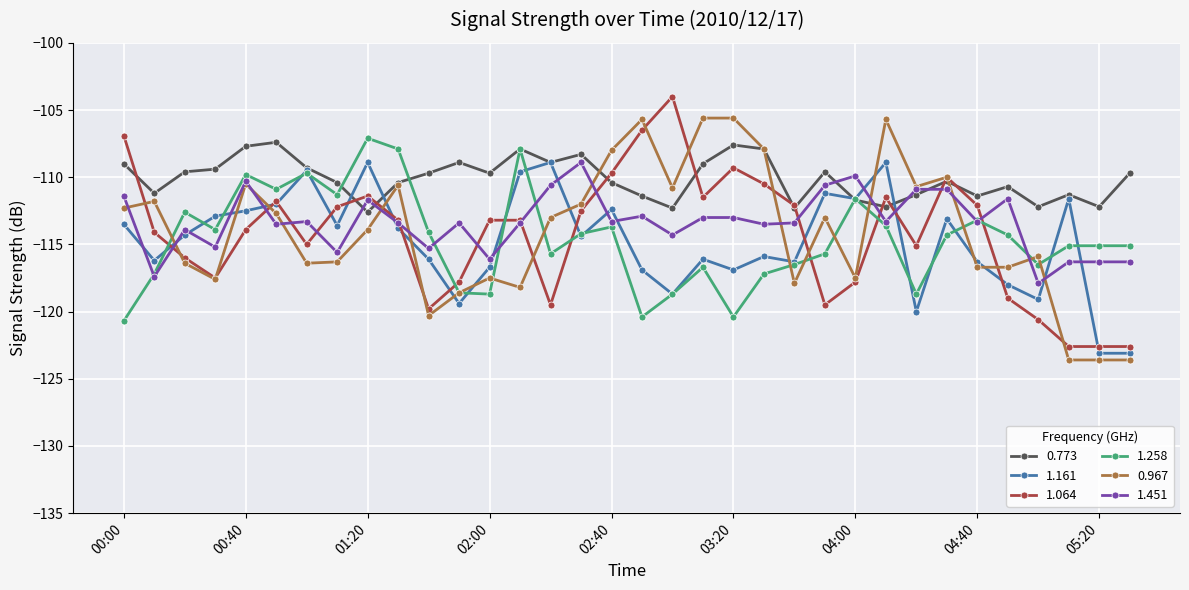

Which series has the largest total across all categories?

0.773